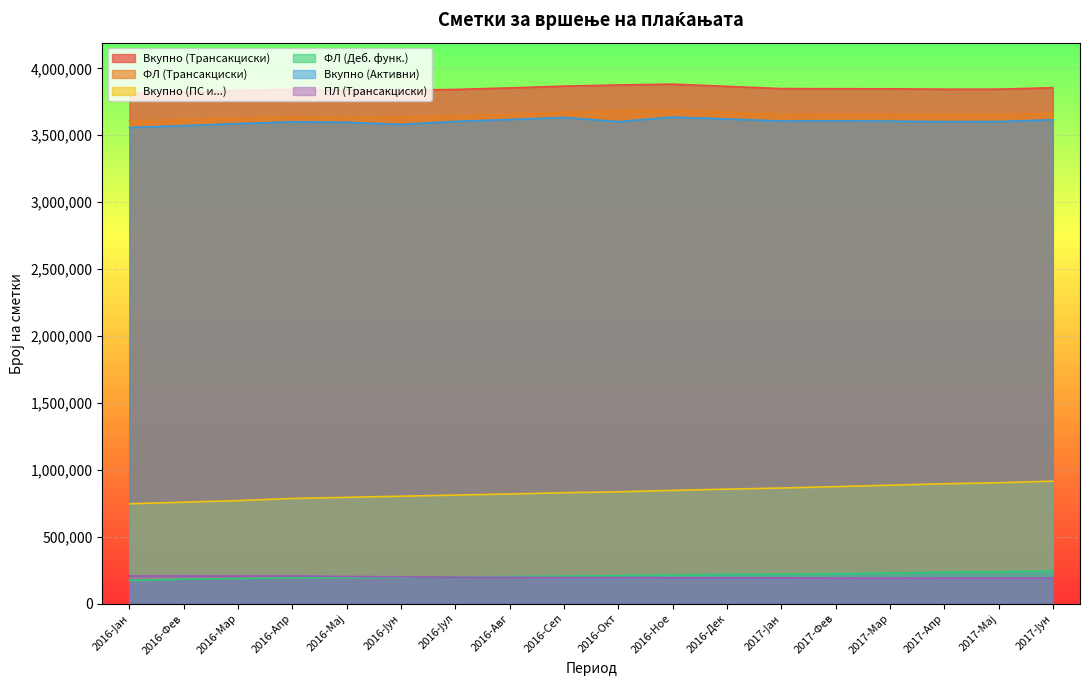

True or false: Вкупно (Активни) and ПЛ (Трансакциски) intersect in this chart.

False